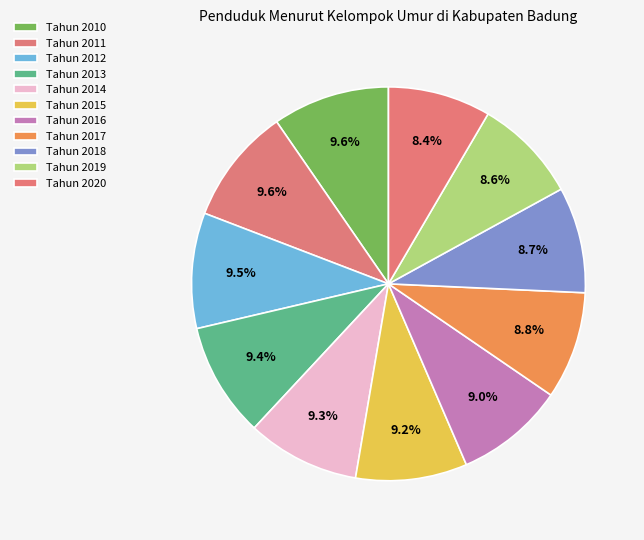

Which slice is the smallest?

Tahun 2020